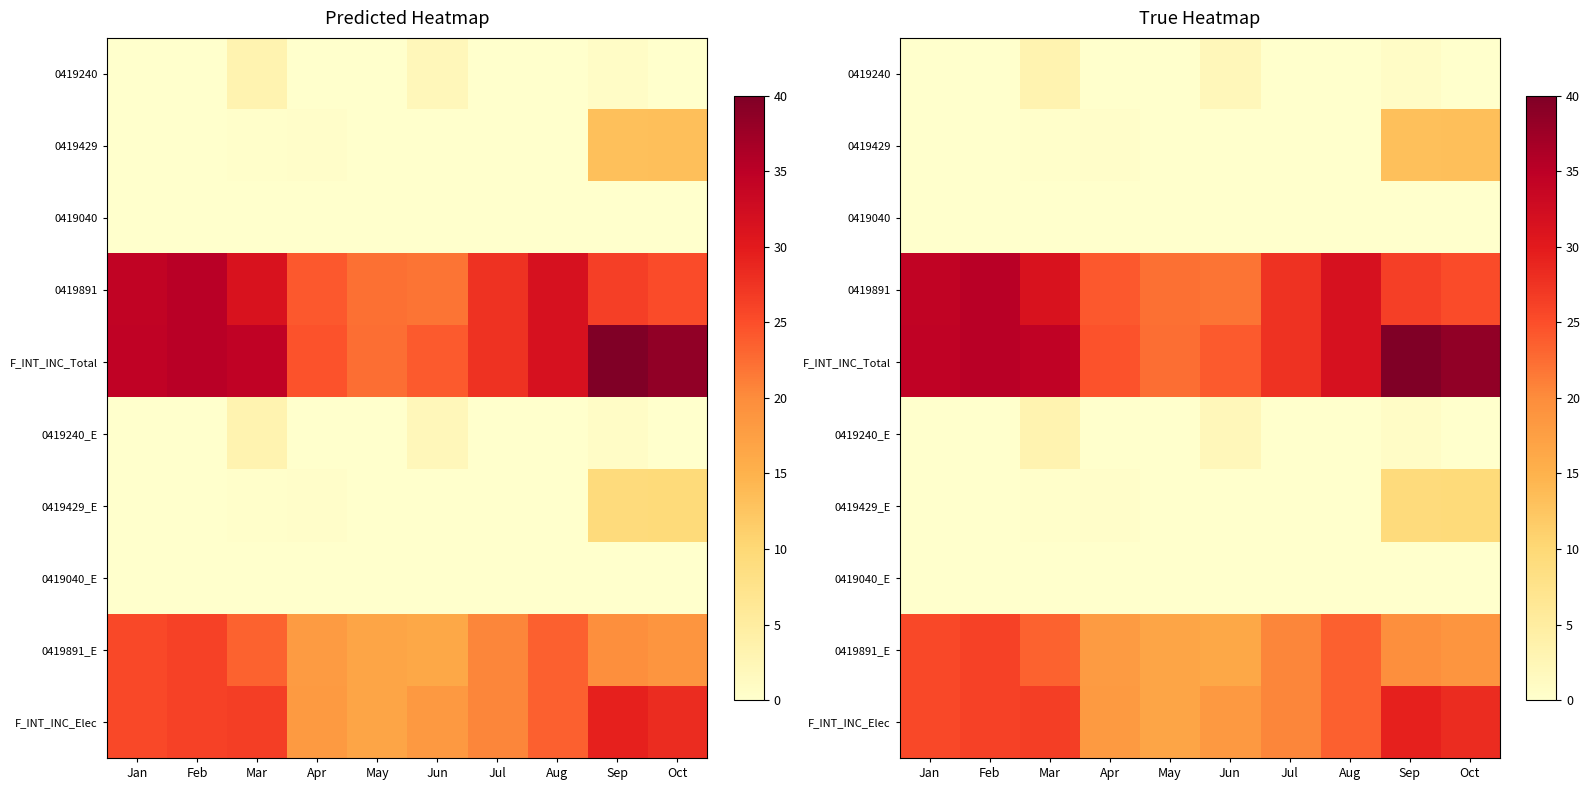

Which label corresponds to the smallest value in the chart?

Mar